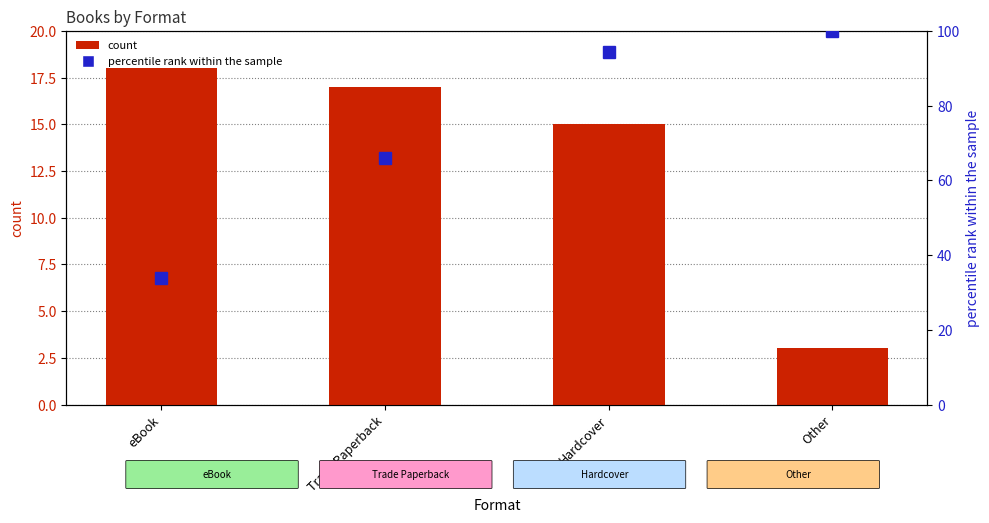

Reading left to right, transcribe all the data shown in this chart.

count: eBook=18.0	Trade Paperback=17.0	Hardcover=15.0	Other=3.0
percentile rank within the sample: eBook=34.0	Trade Paperback=66.0	Hardcover=94.3	Other=100.0